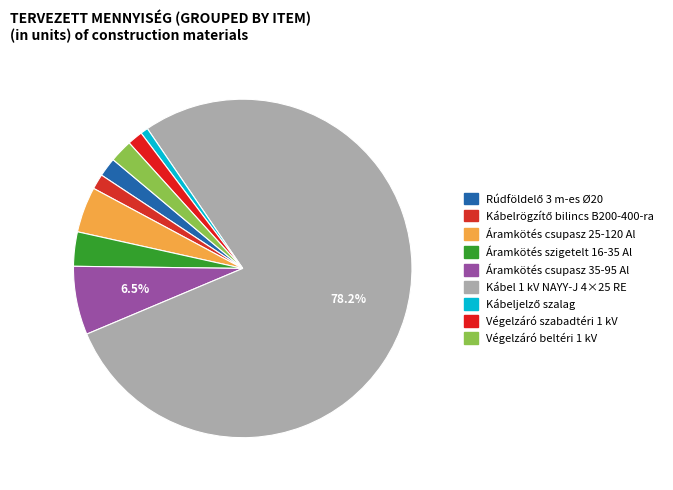

Between Áramkötés szigetelt 16-35 Al and Áramkötés csupasz 35-95 Al, which is larger?

Áramkötés csupasz 35-95 Al